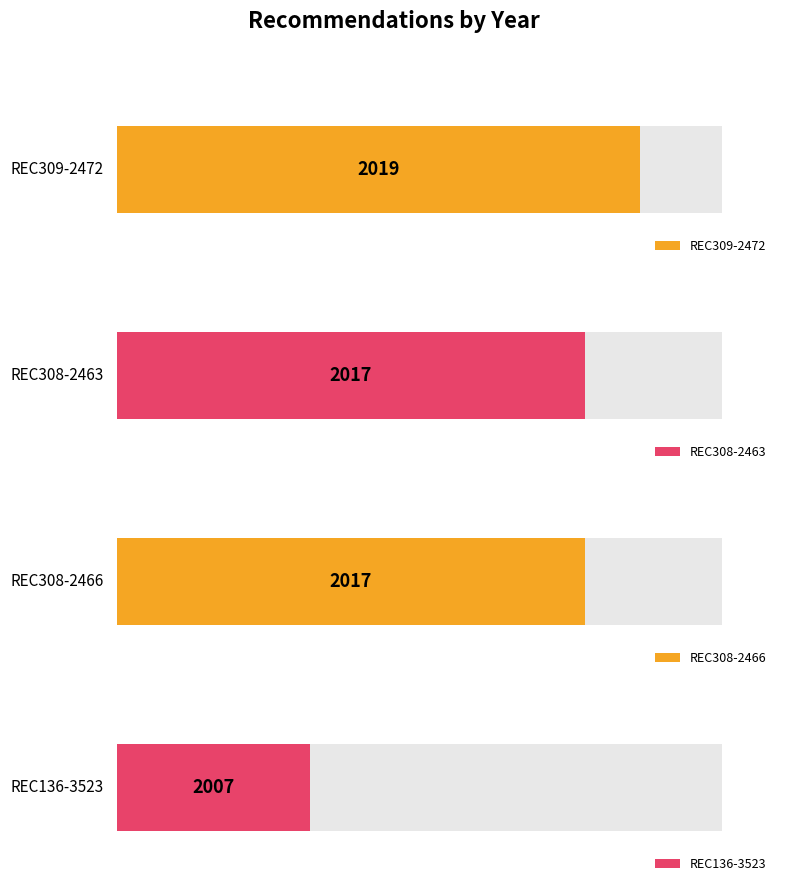

What is the sum of the values at REC136-3523 and REC308-2463?

4024